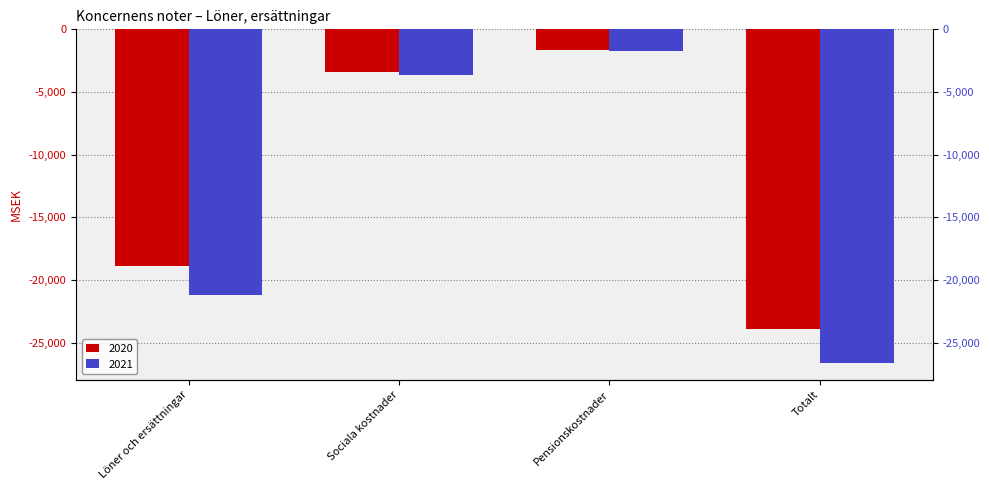

Which category has the highest value across all series?

Pensionskostnader